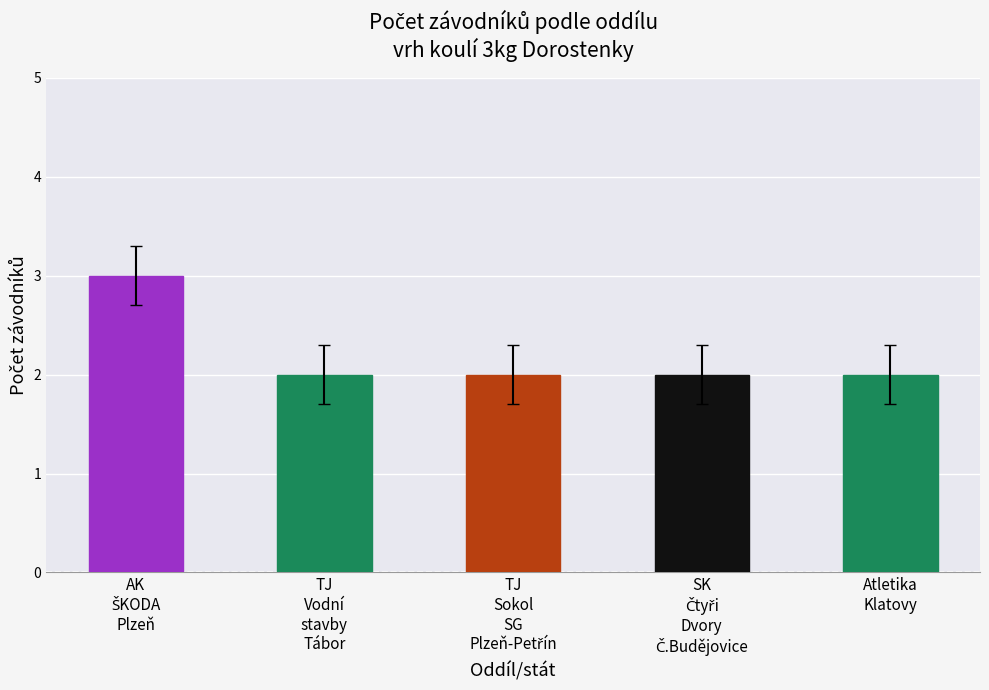

Reading left to right, transcribe all the data shown in this chart.

3	2	2	2	2